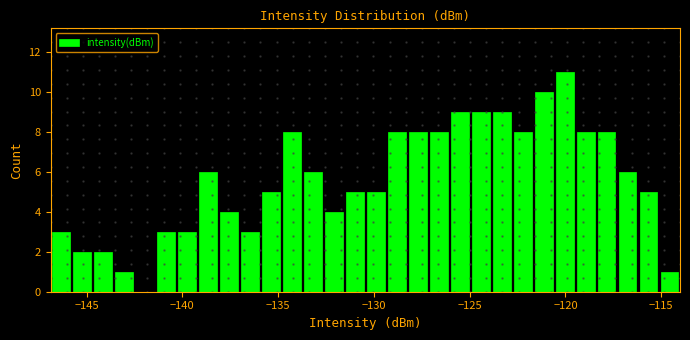

Read against the x-axis, roughly where is the centre of the tallest bar?

-120.0